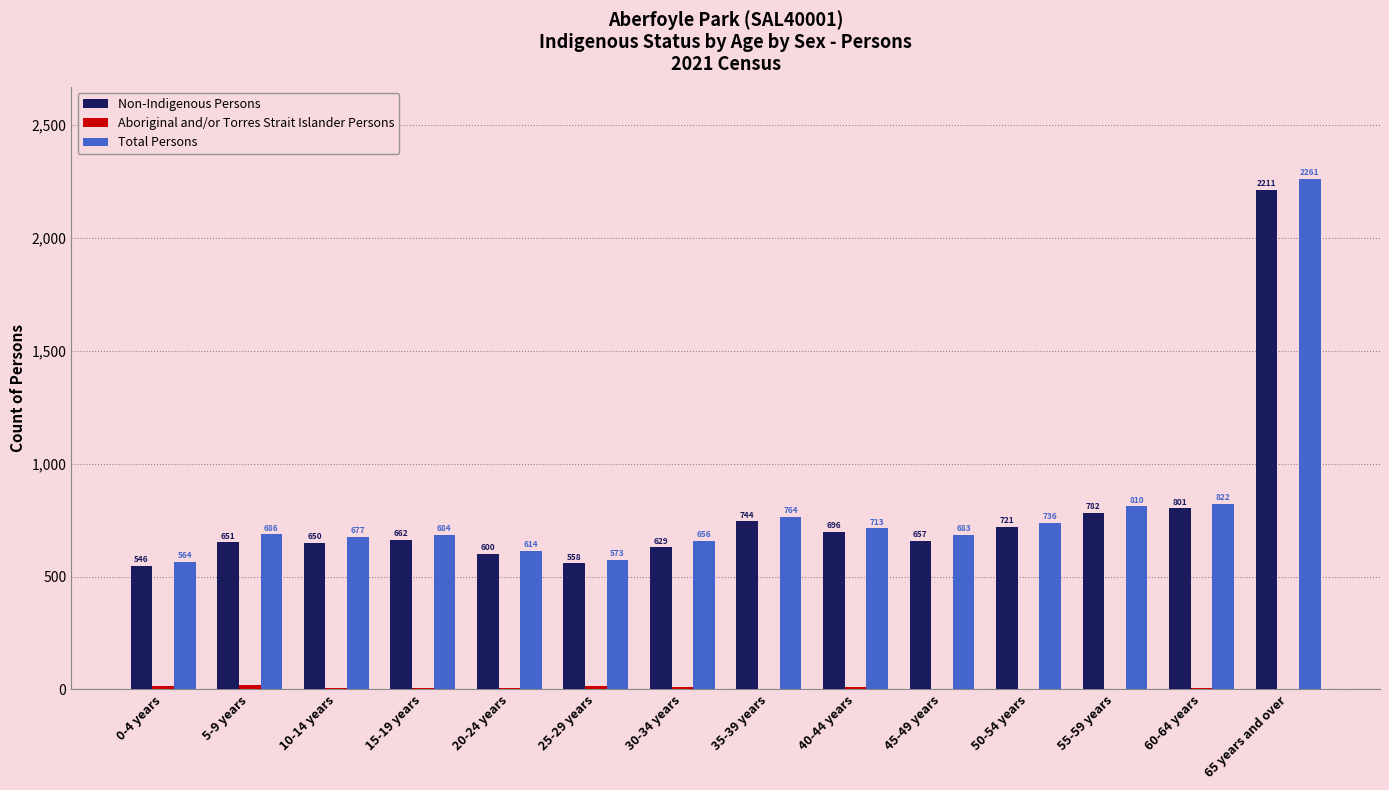

What is the maximum value shown in the chart?

2261